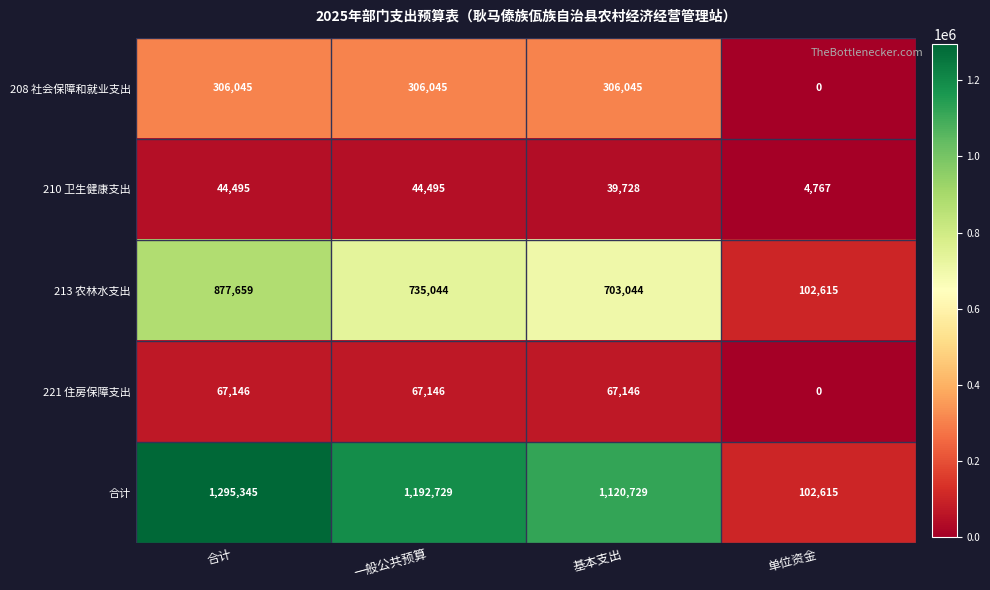

What is the spread (max minus min) of values at 基本支出?

1081001